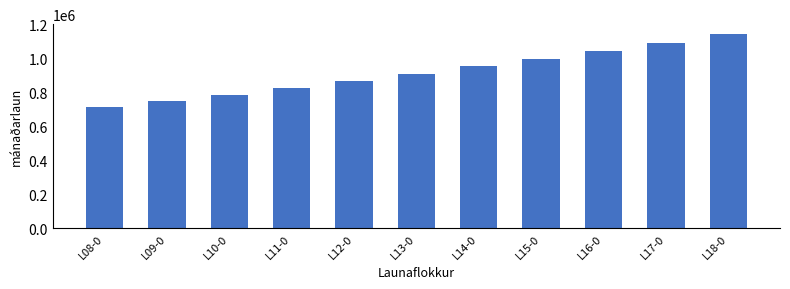

Between L16-0 and L08-0, which is larger?

L16-0